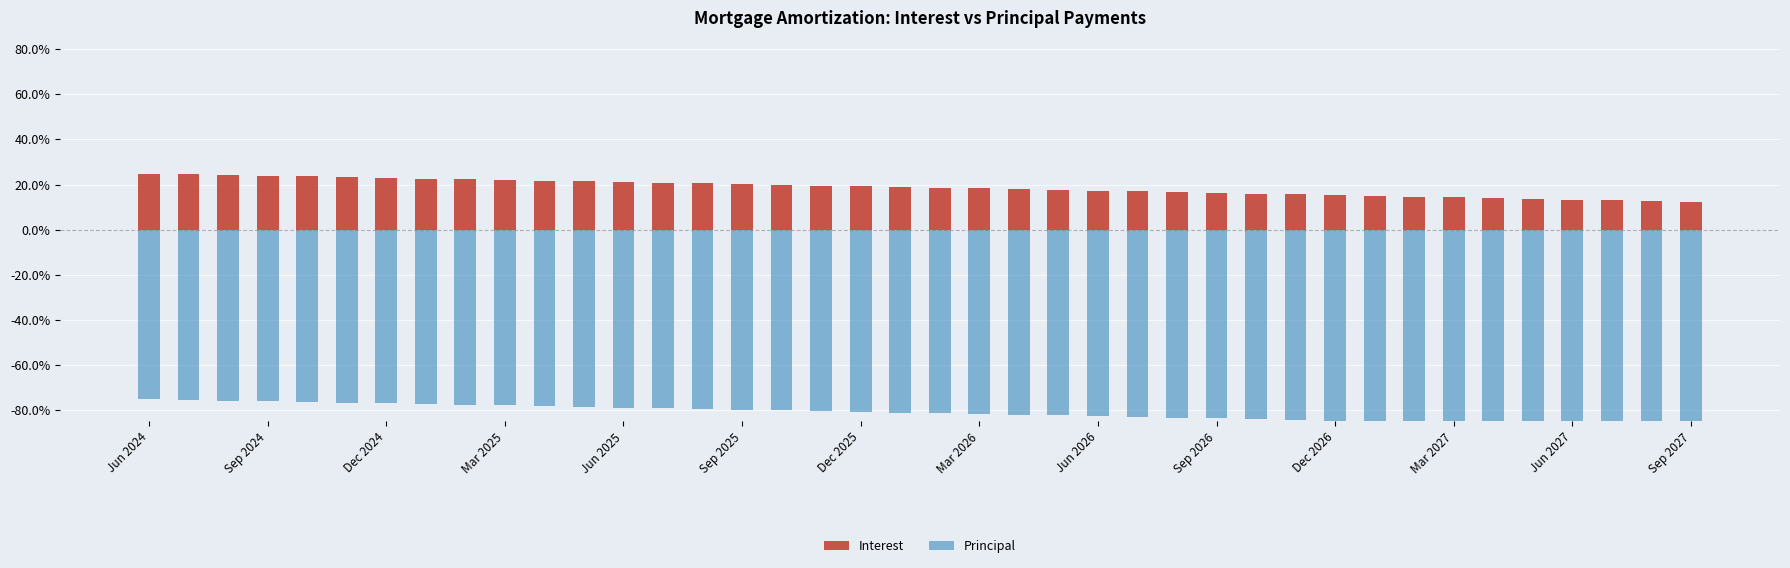

Which series has the largest total across all categories?

Interest